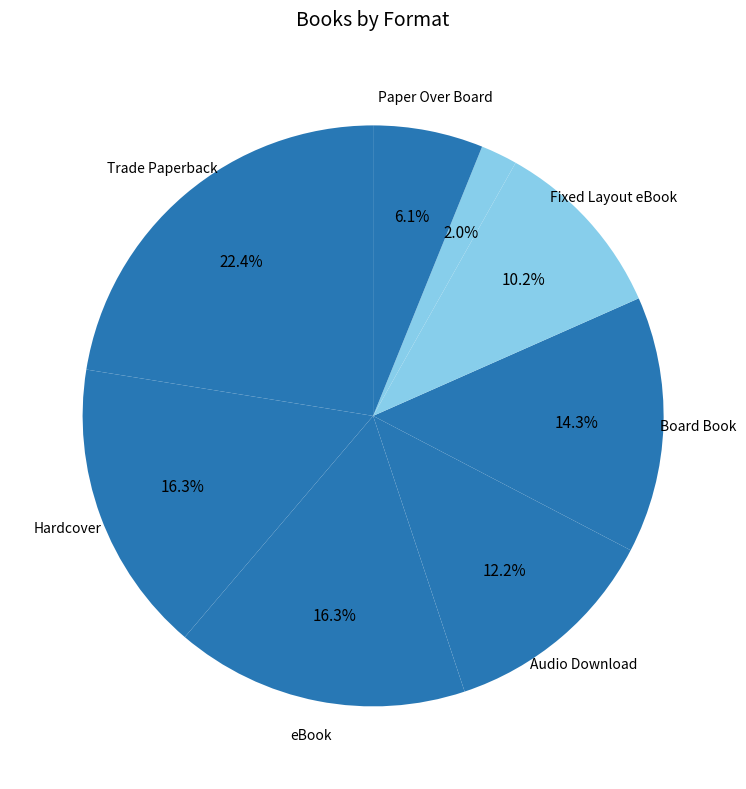

Count the number of slices in the pie.

8